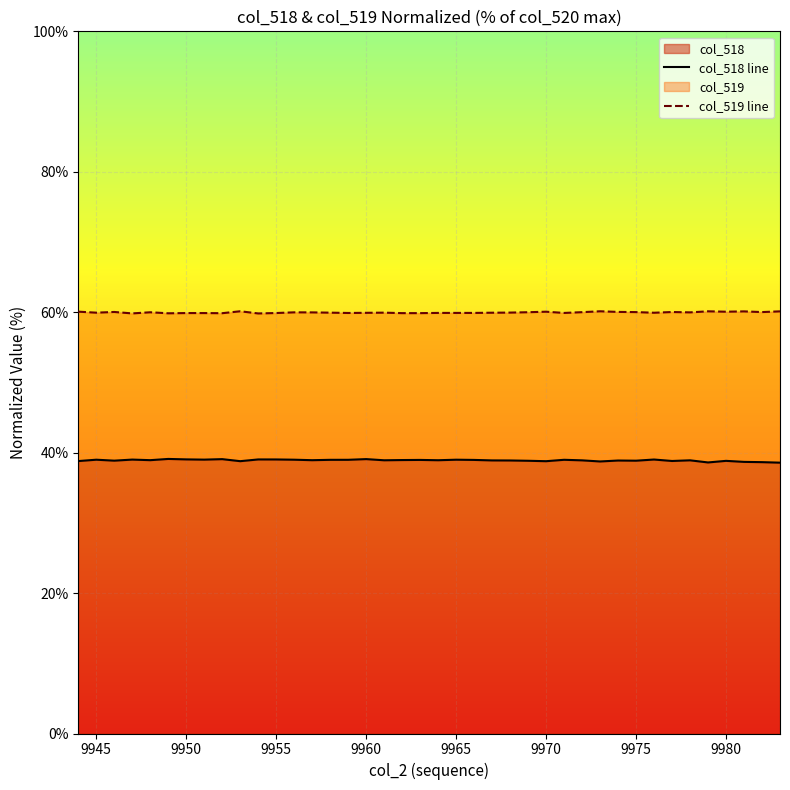

What is the approximate value of col_518 line at 9960?

39.1